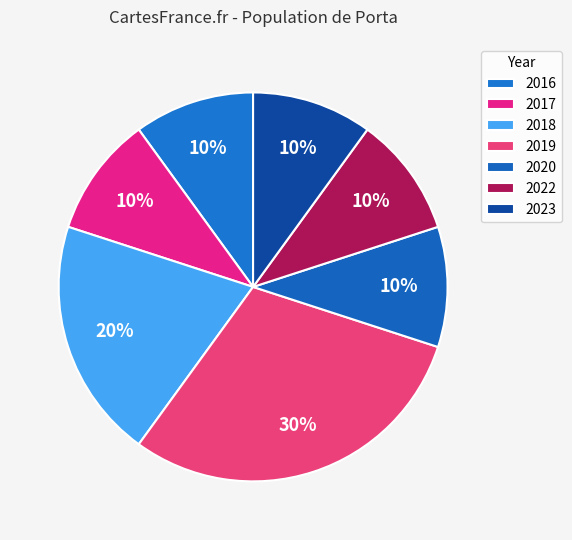

How many slices are in this pie chart?

7